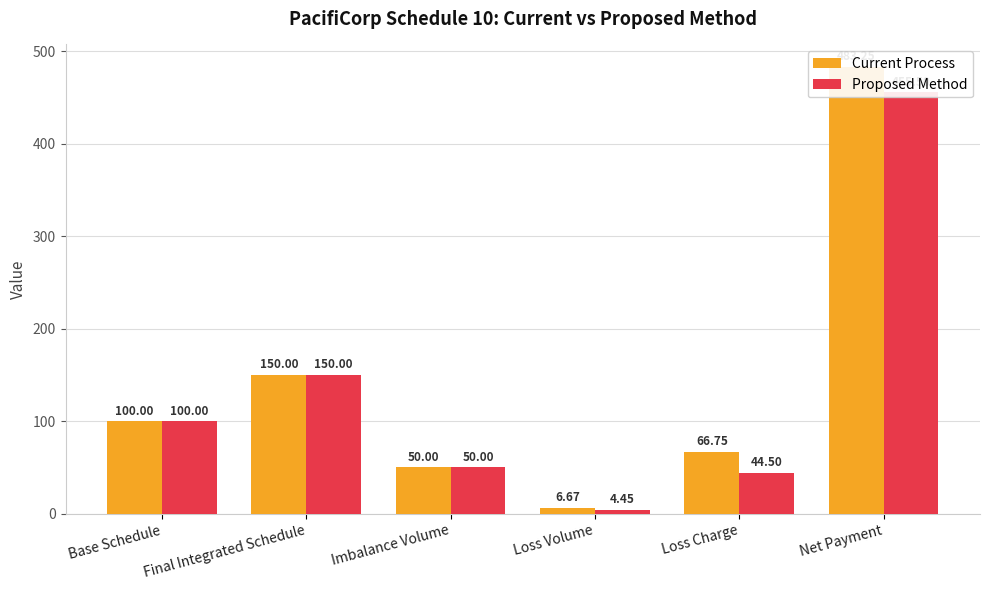

What is the average value of the Current Process series?

142.8